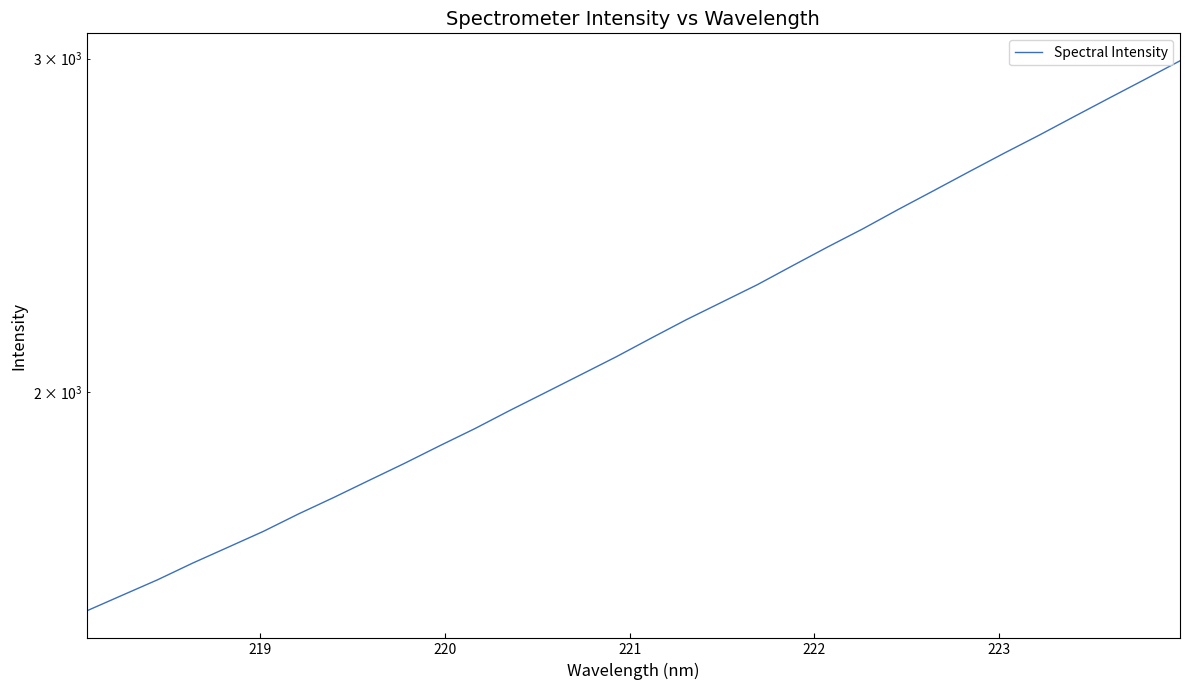

What is the difference between the maximum and second lowest values?

1431.3